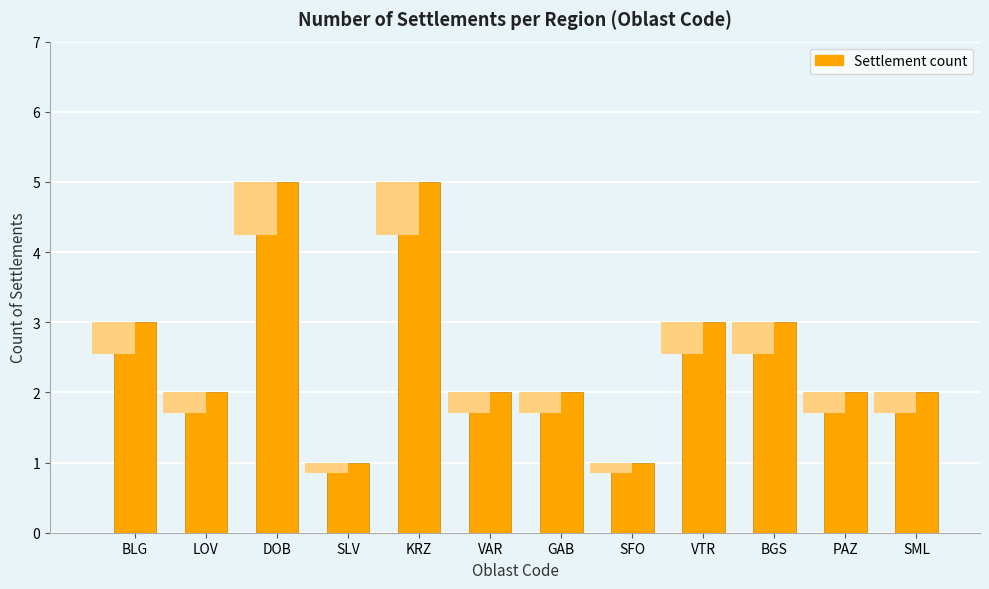

What value does the data have at SLV?

1